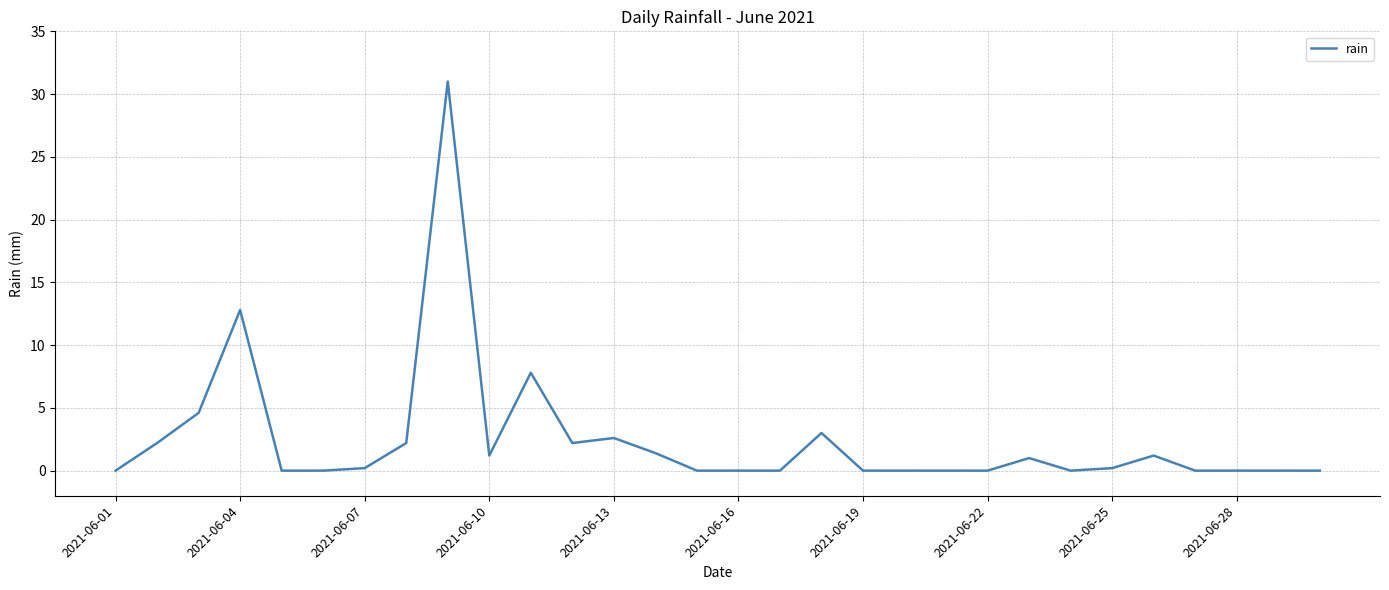

What is the greatest value displayed?

31.0